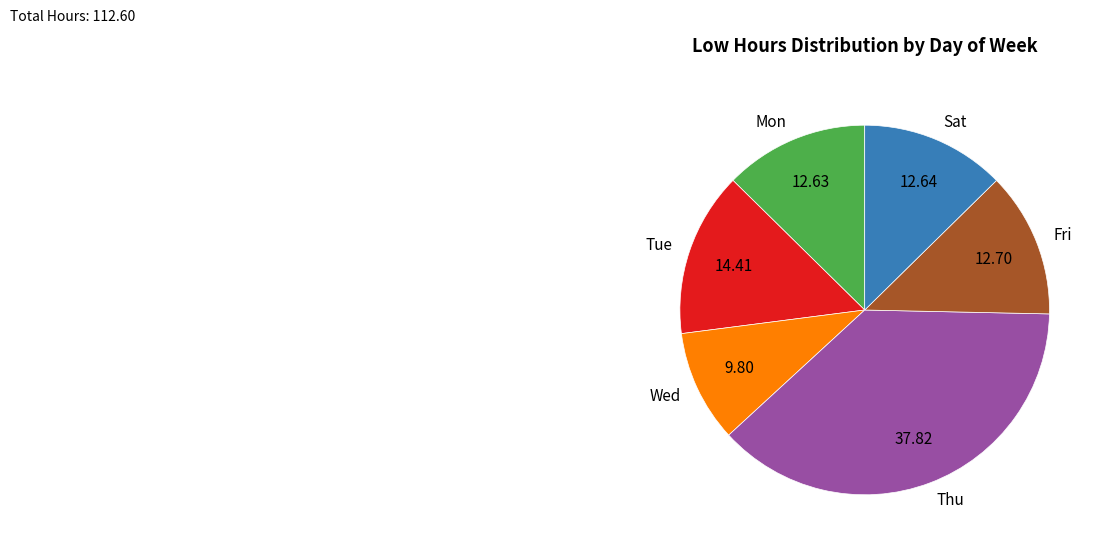

Do Sat and Fri together represent more than half of the pie?

No